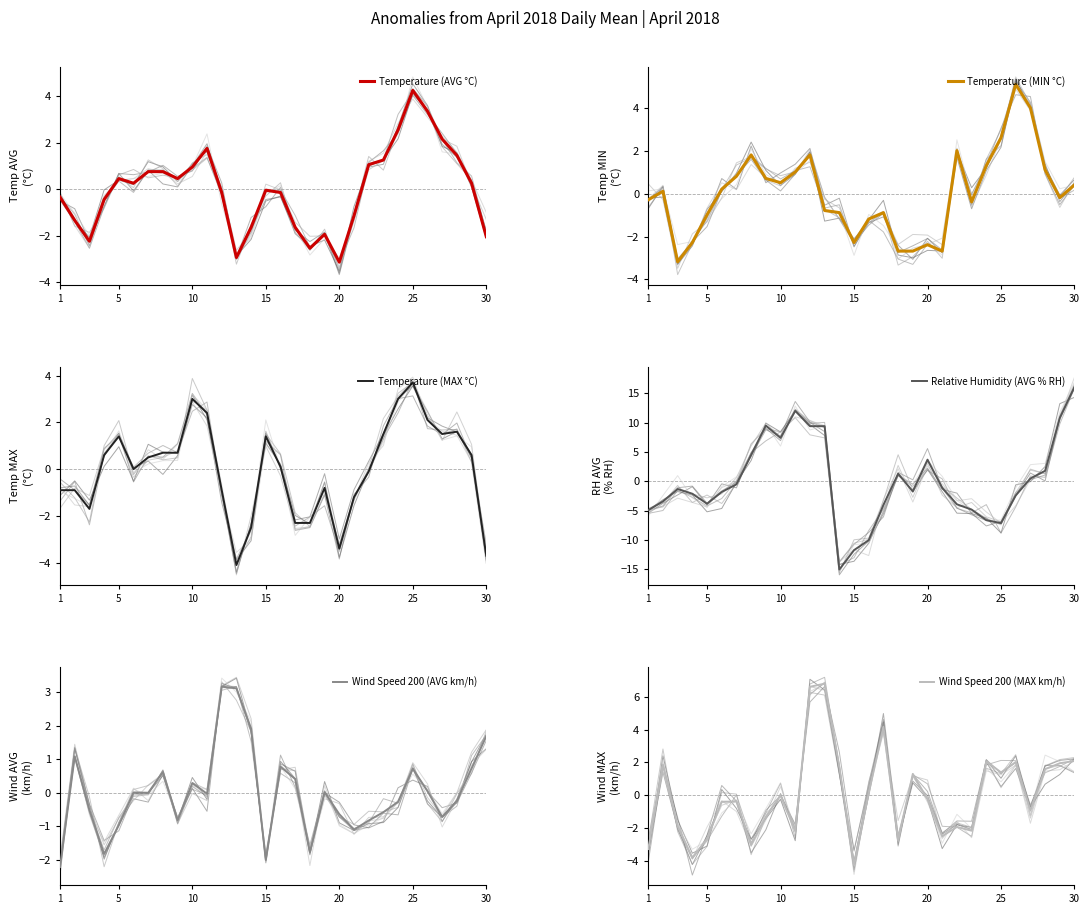

How many values in the Relative Humidity (AVG % RH) series are below -1?

17